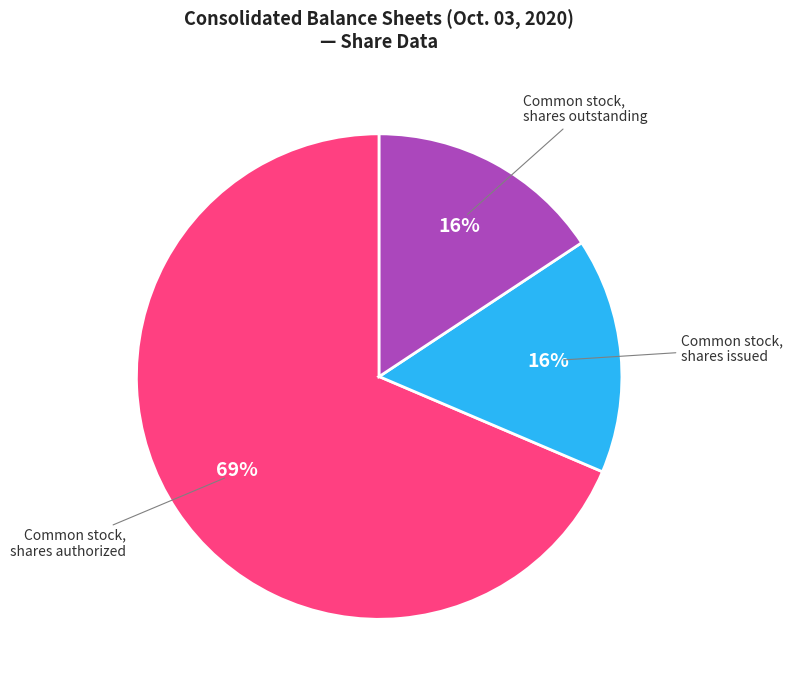

Is there a majority slice in this chart?

Yes